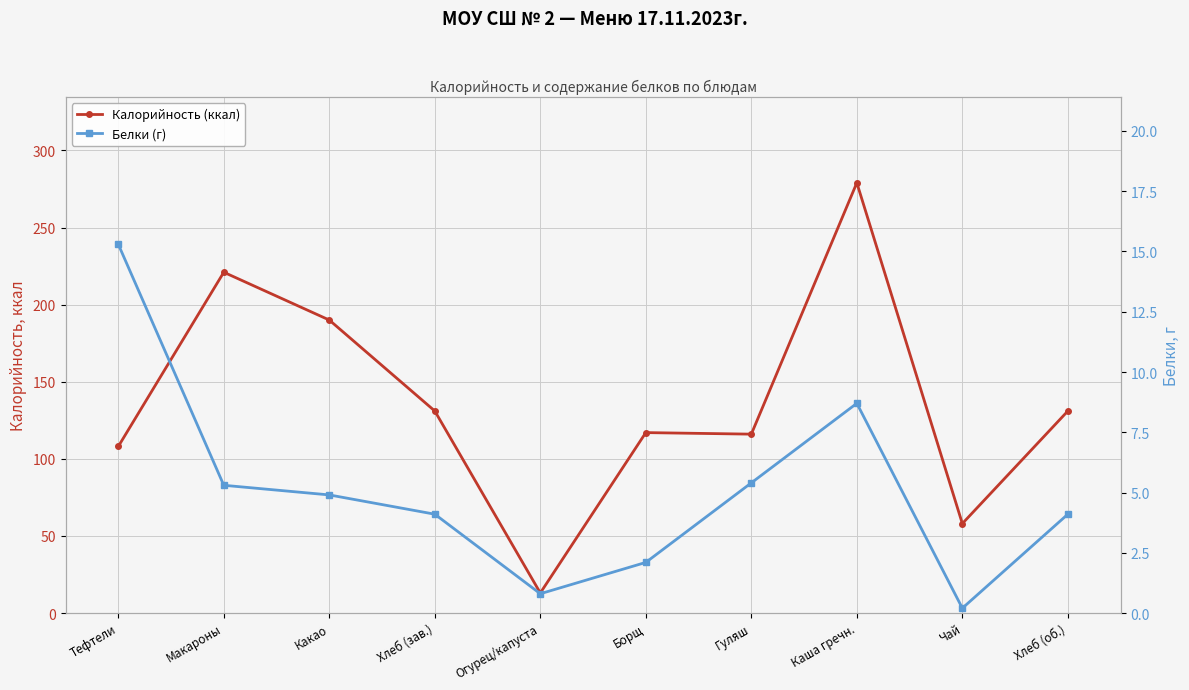

What is the label of the 10th point from the left?

Хлеб (об.)